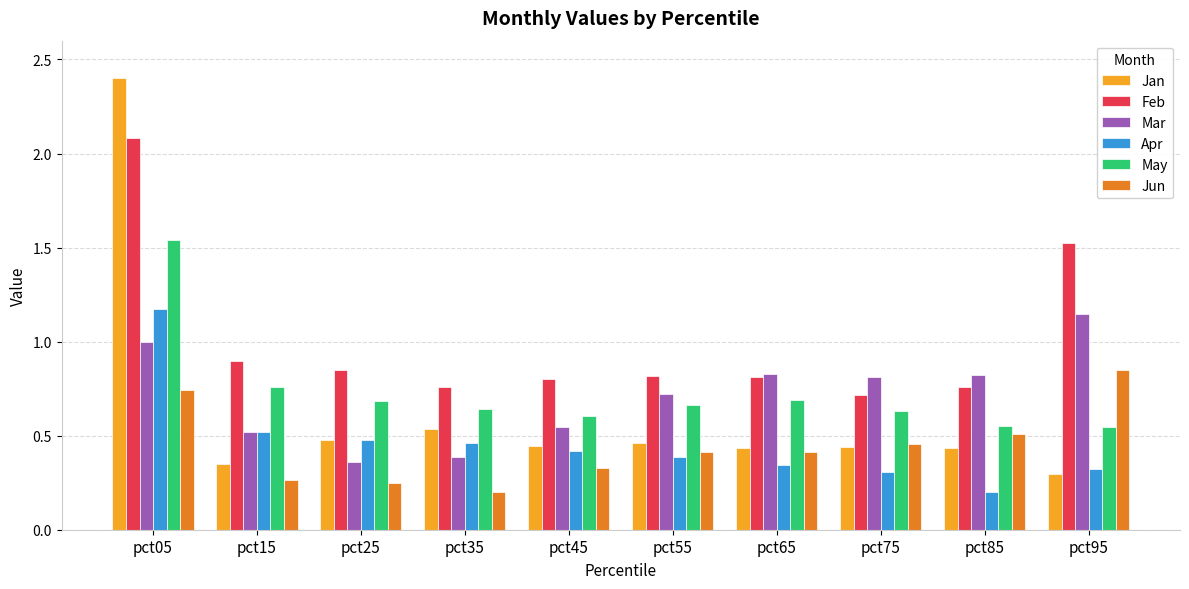

Rank the series by their maximum value, from highest to lowest.

Jan, Feb, May, Apr, Mar, Jun